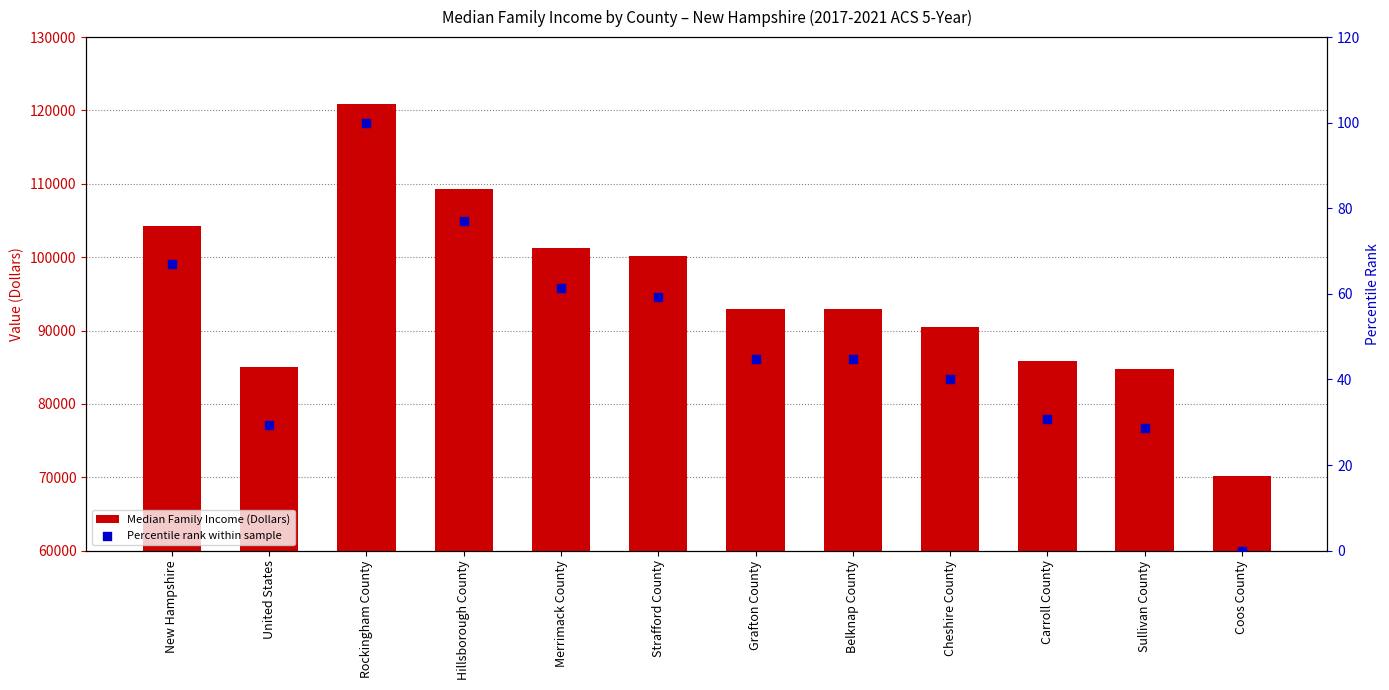

What is the total value across all series at Coos County?

70177.0